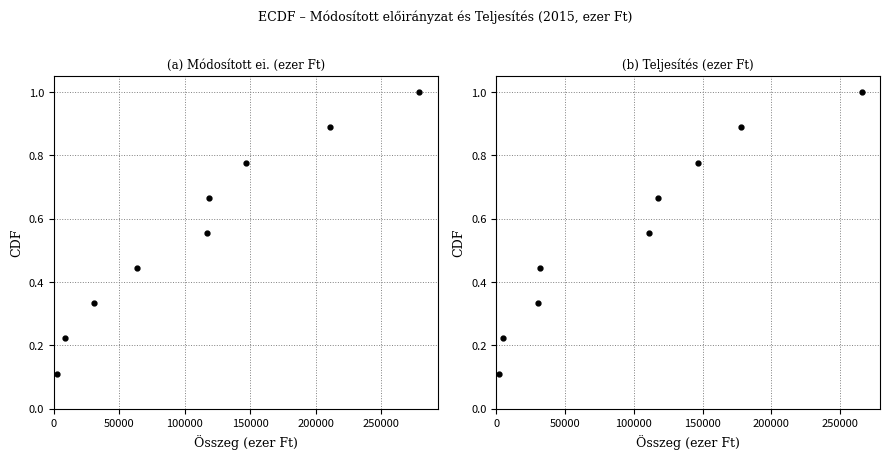

True or false: Teljesítés (ezer Ft) and Módosított ei. (ezer Ft) intersect in this chart.

False